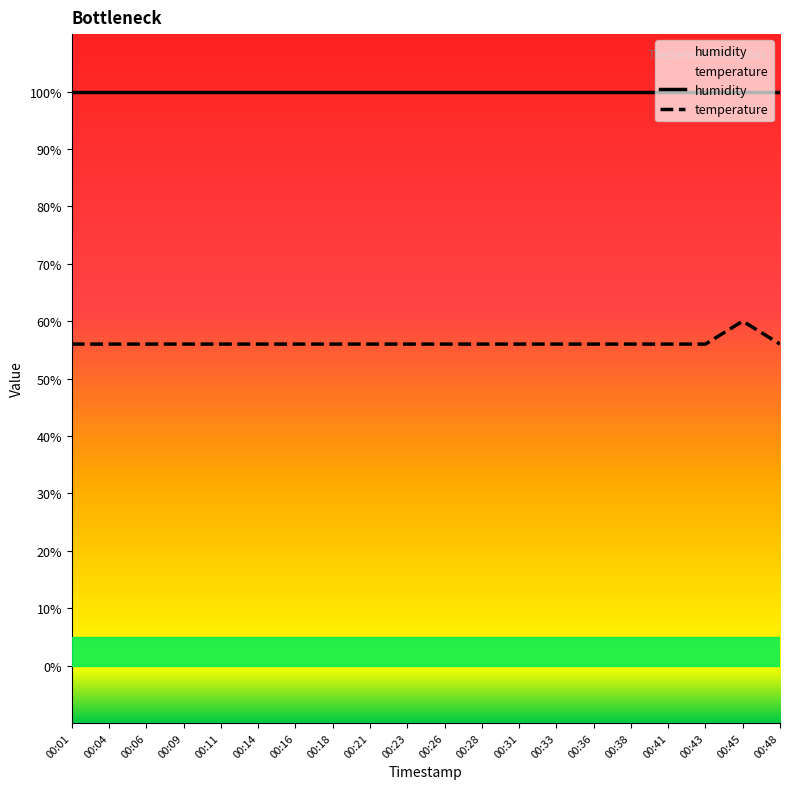

True or false: there are more than 1 points higher than both neighbors.

False